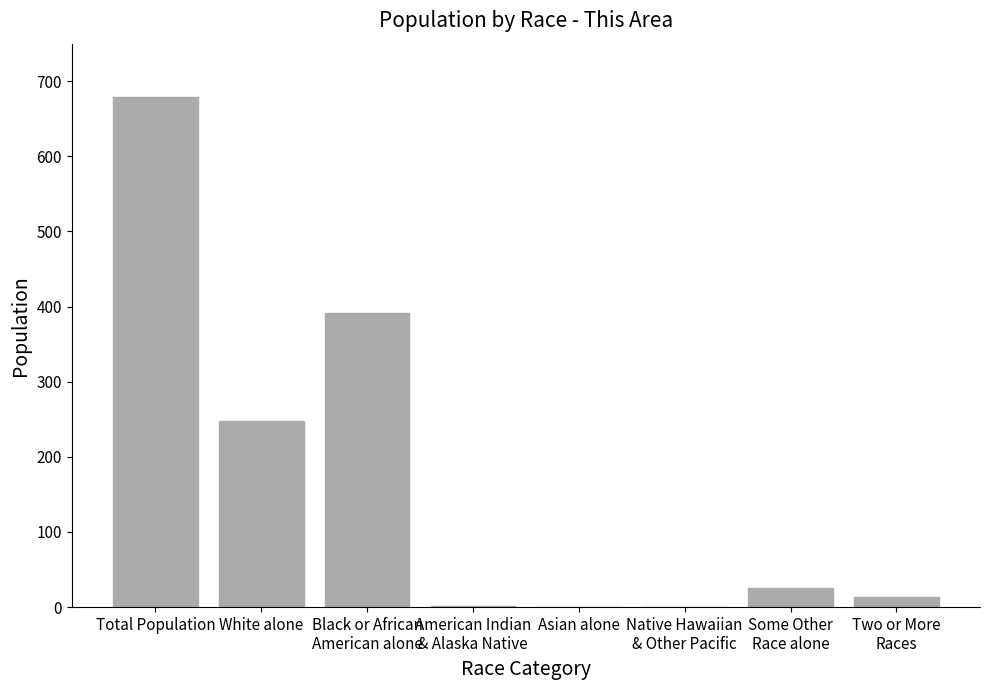

What is the maximum value shown in the chart?

679